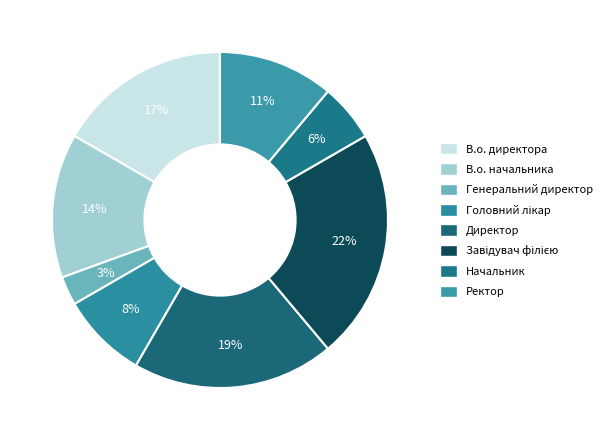

Between В.о. начальника and Головний лікар, which is larger?

В.о. начальника